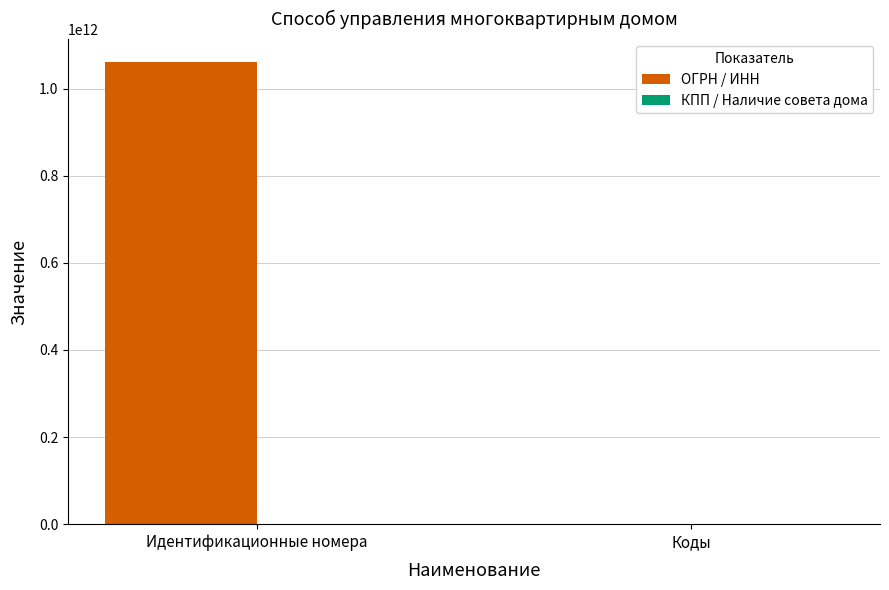

How many groups of bars are there?

2